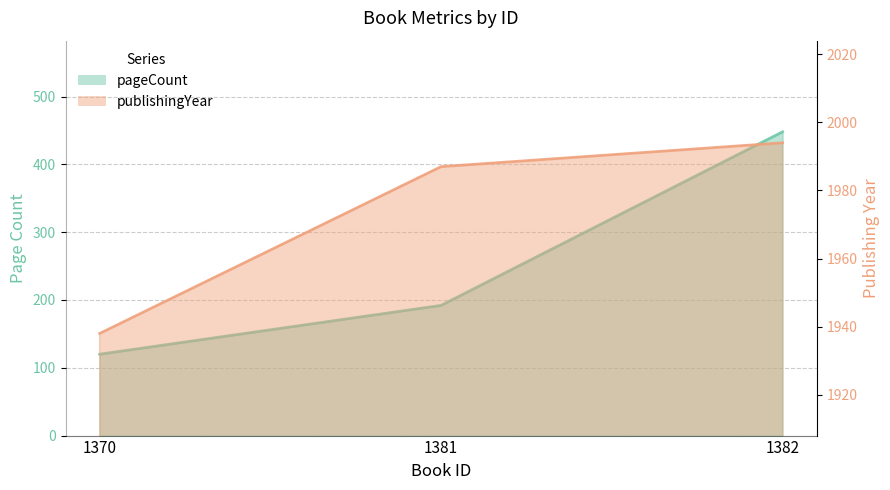

List the series in order of their peak value, highest first.

publishingYear, pageCount